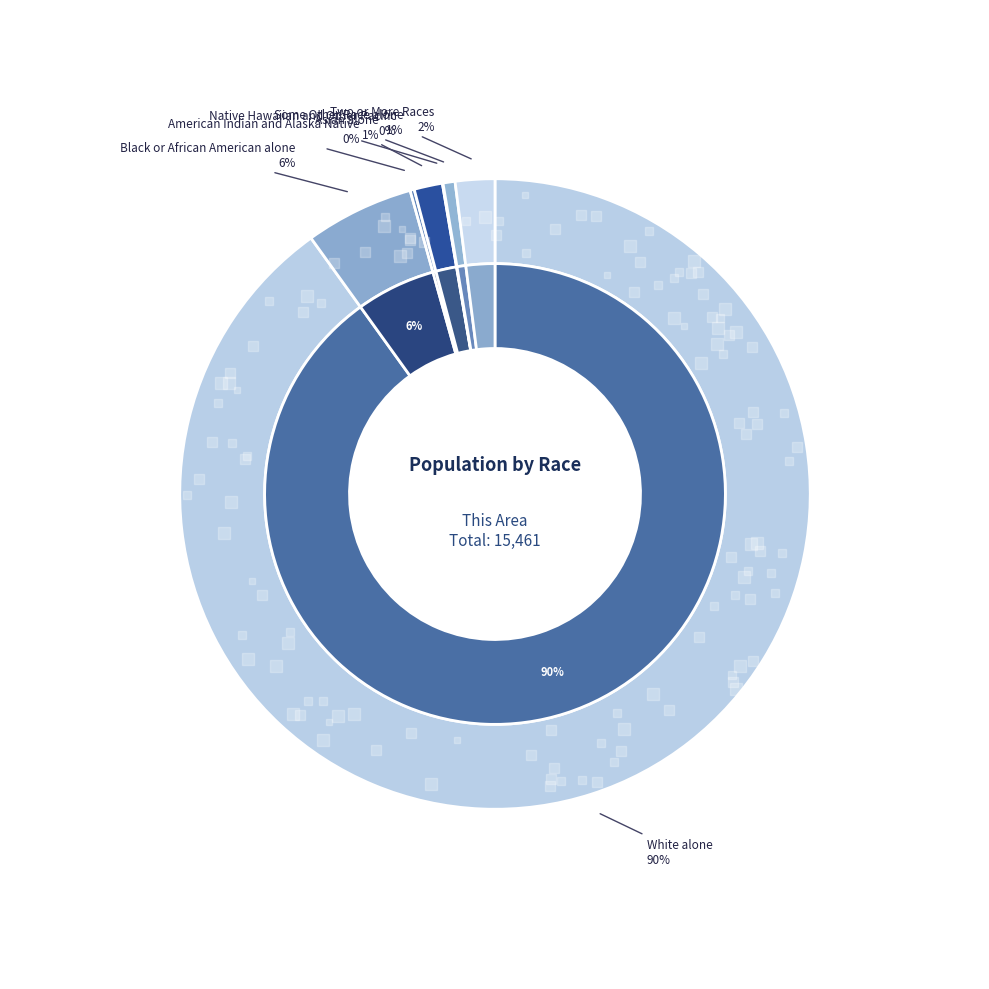

To the nearest percent, what is the difference between the Two or More Races and Native Hawaiian and Other Pacific slice percentages?

2%